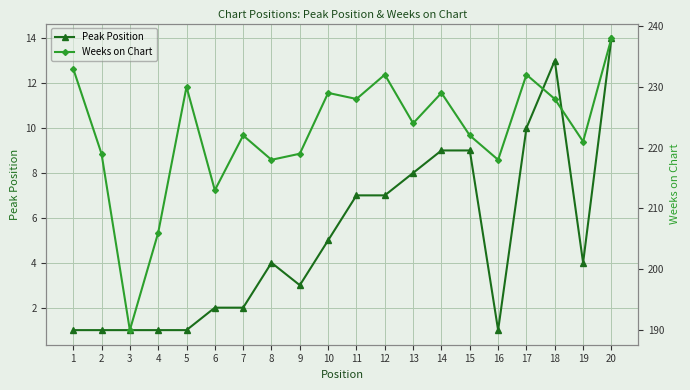

List the series in order of their overall mean, highest first.

Weeks on Chart, Peak Position